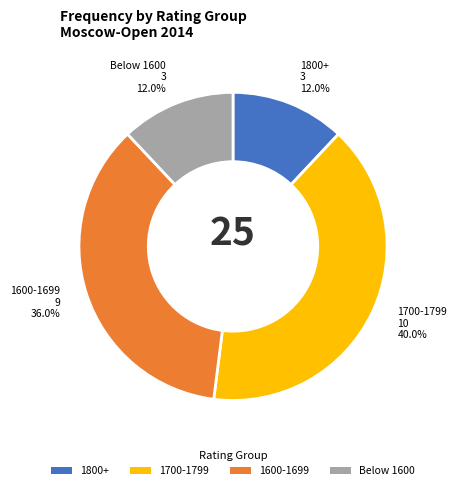

Is there any slice that represents more than half of the pie?

No